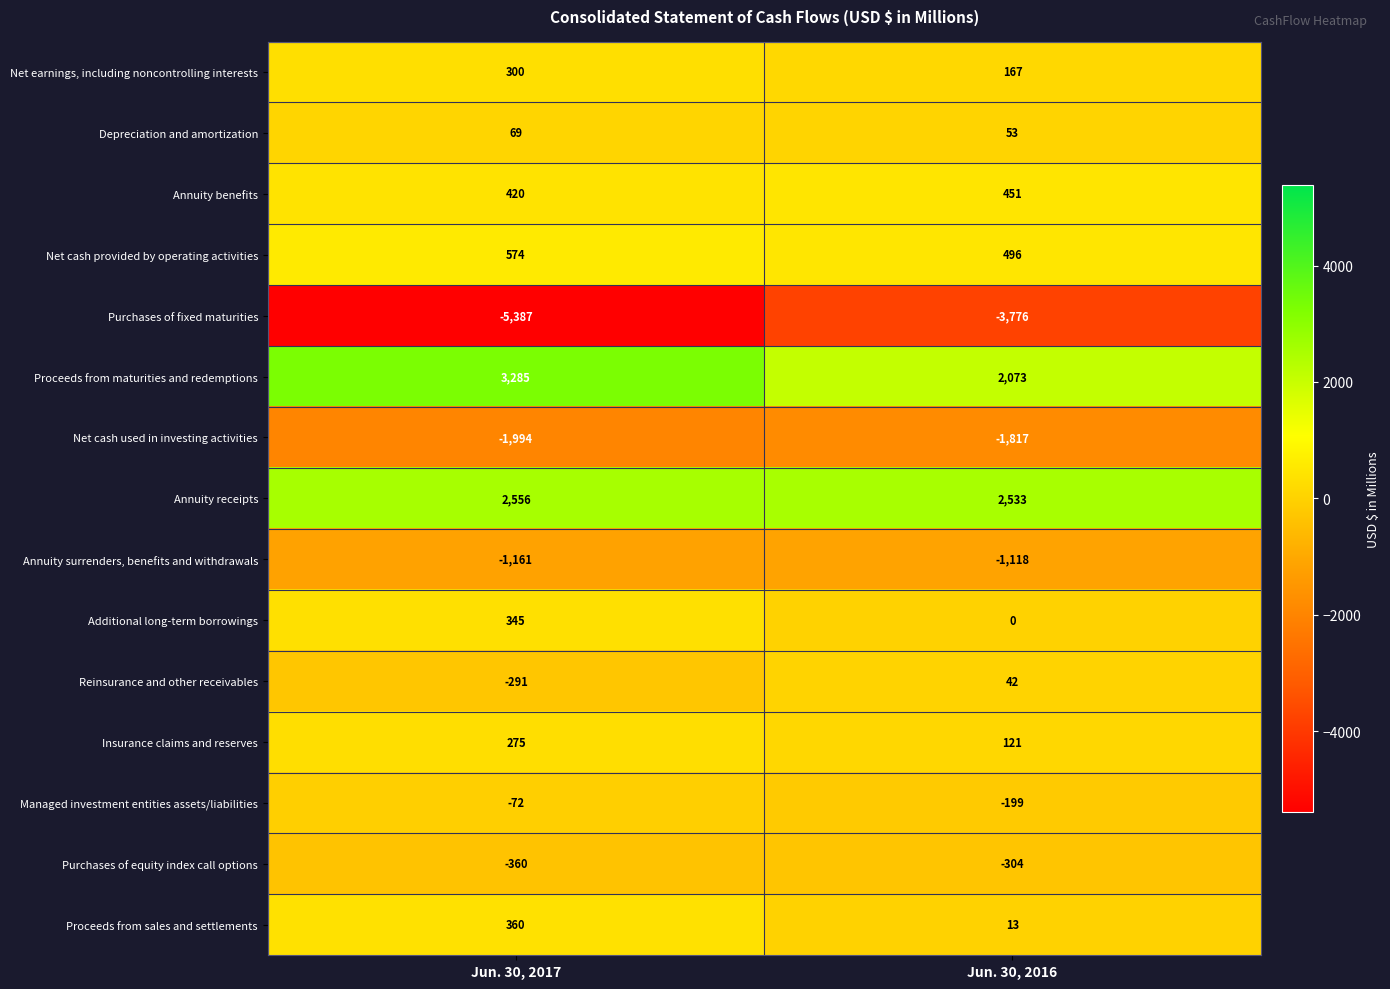

Which label corresponds to the smallest value in the chart?

Jun. 30, 2017